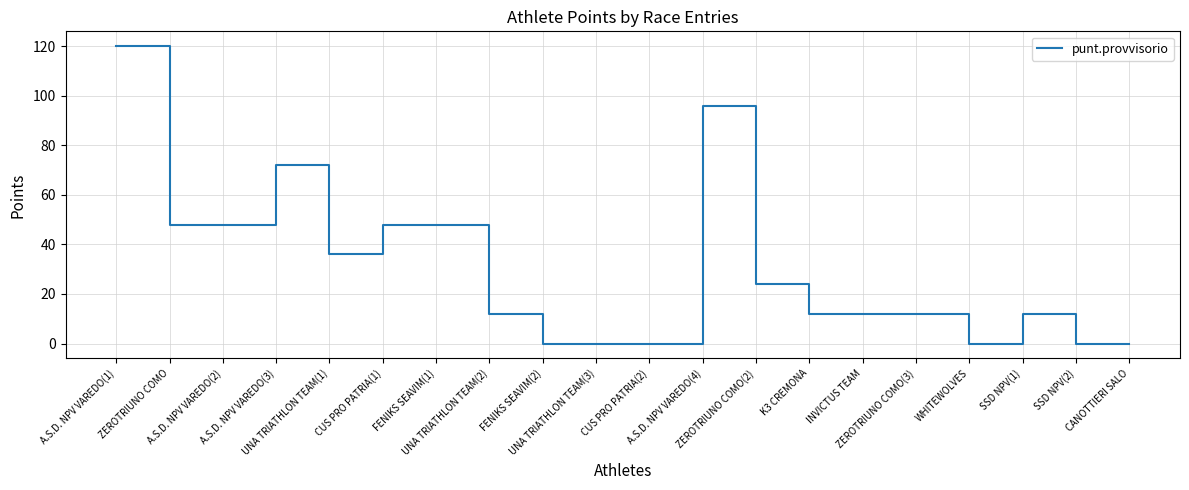

Count the number of data series in this chart.

1